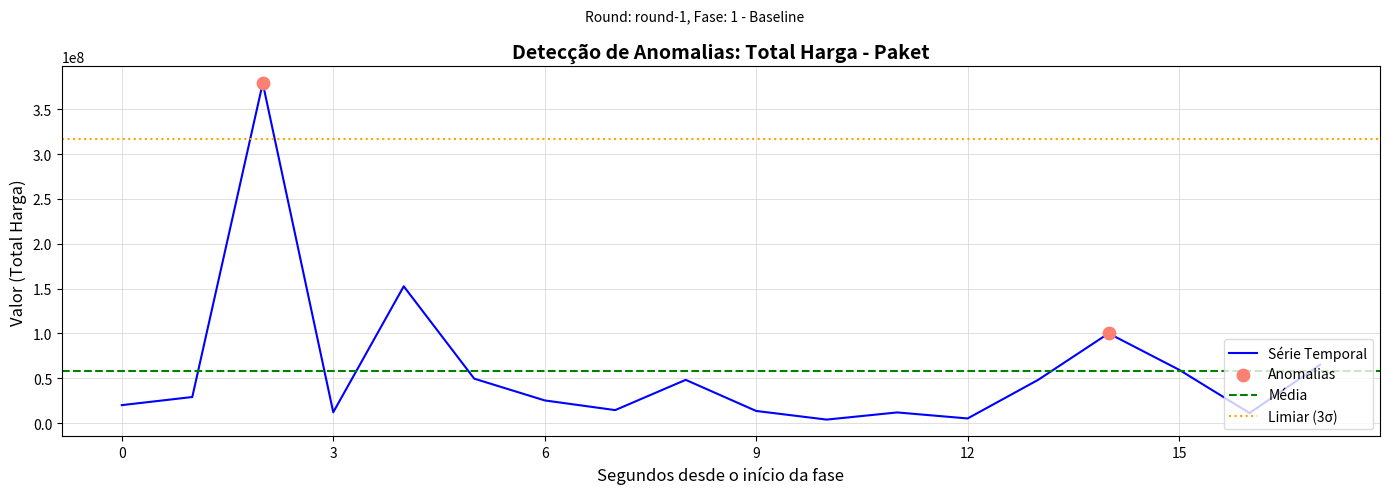

The value of Série Temporal at 0 is 19950000. True or false?

True